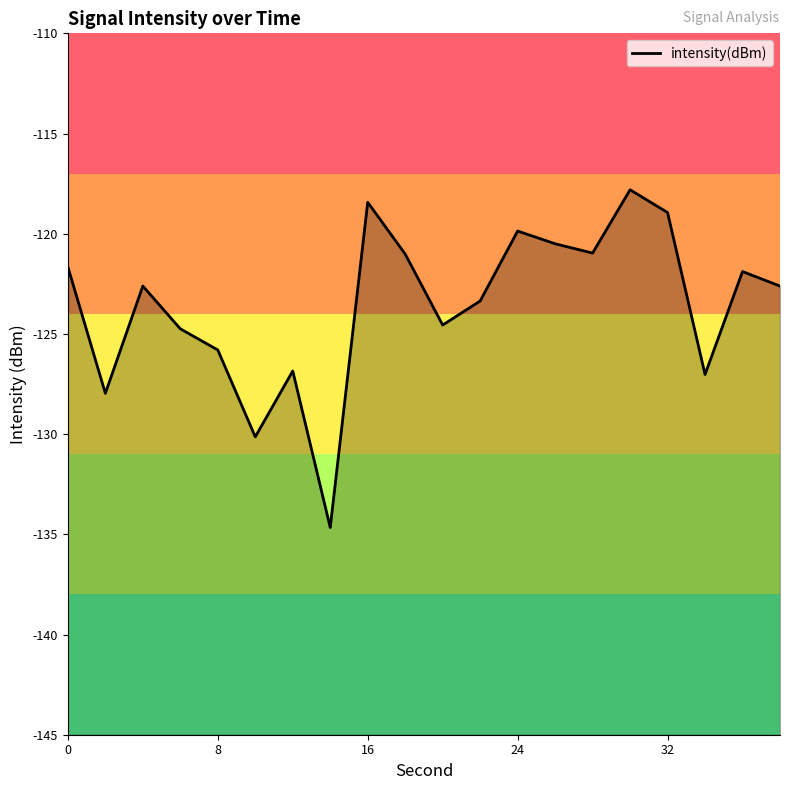

What is the difference between the second highest and minimum values?

16.2